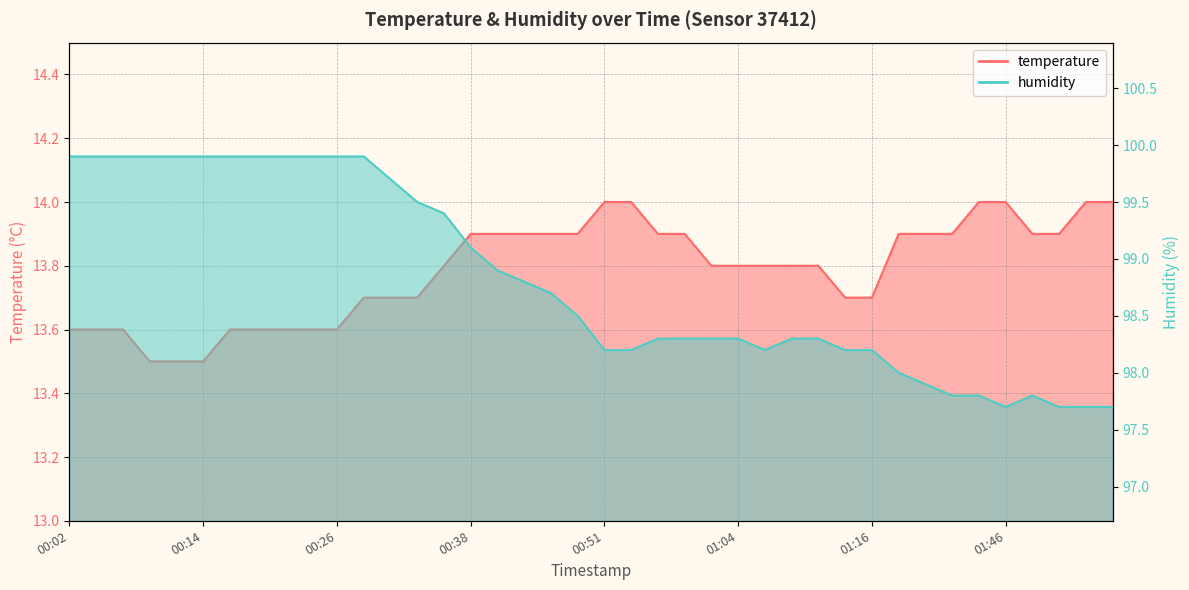

What is the average value of the temperature series?

13.8